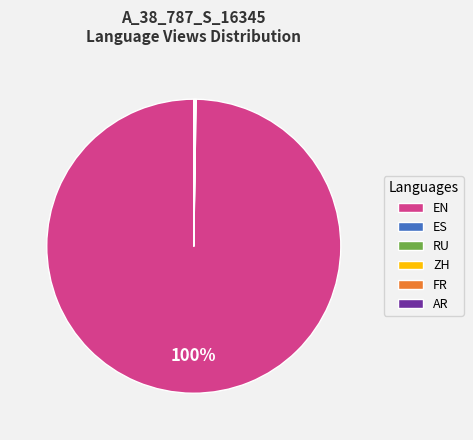

Which category has the biggest portion of the pie?

EN